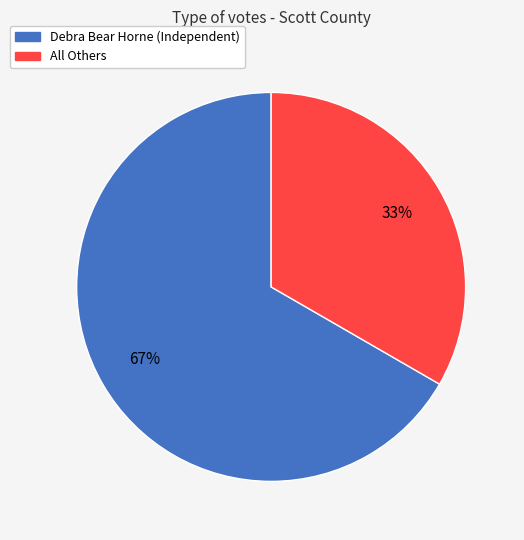

Rank the categories by value from lowest to highest.

All Others, Debra Bear Horne (Independent)